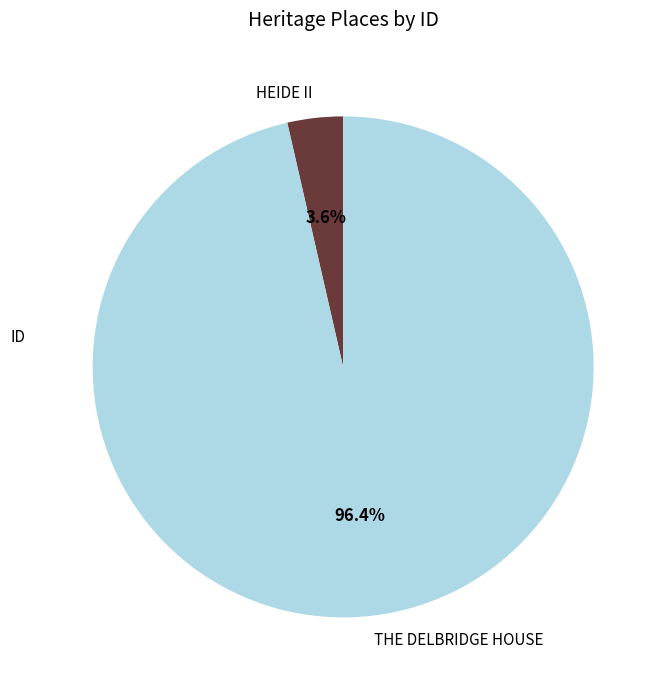

How many segments does this pie chart have?

2